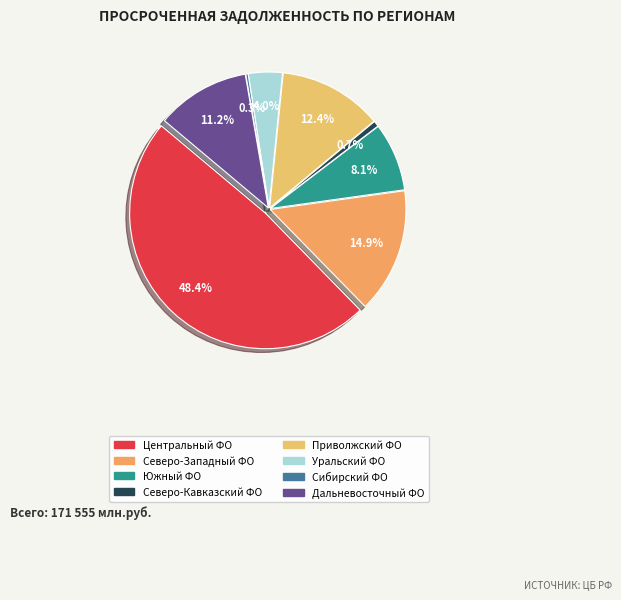

True or false: СЕВЕРО-КАВКАЗСКИЙ ФЕДЕРАЛЬНЫЙ ОКРУГ accounts for 1% of the total.

True